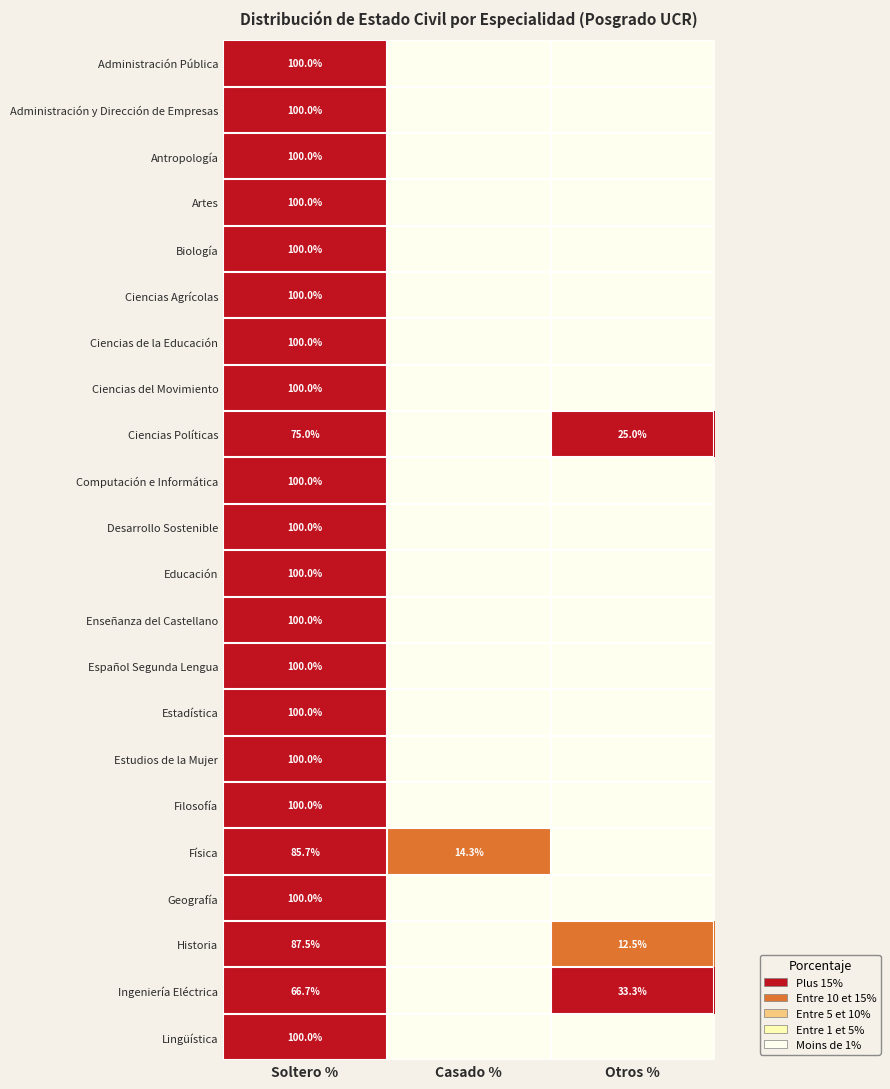

The value of Historia at Soltero % is 28.3. True or false?

False